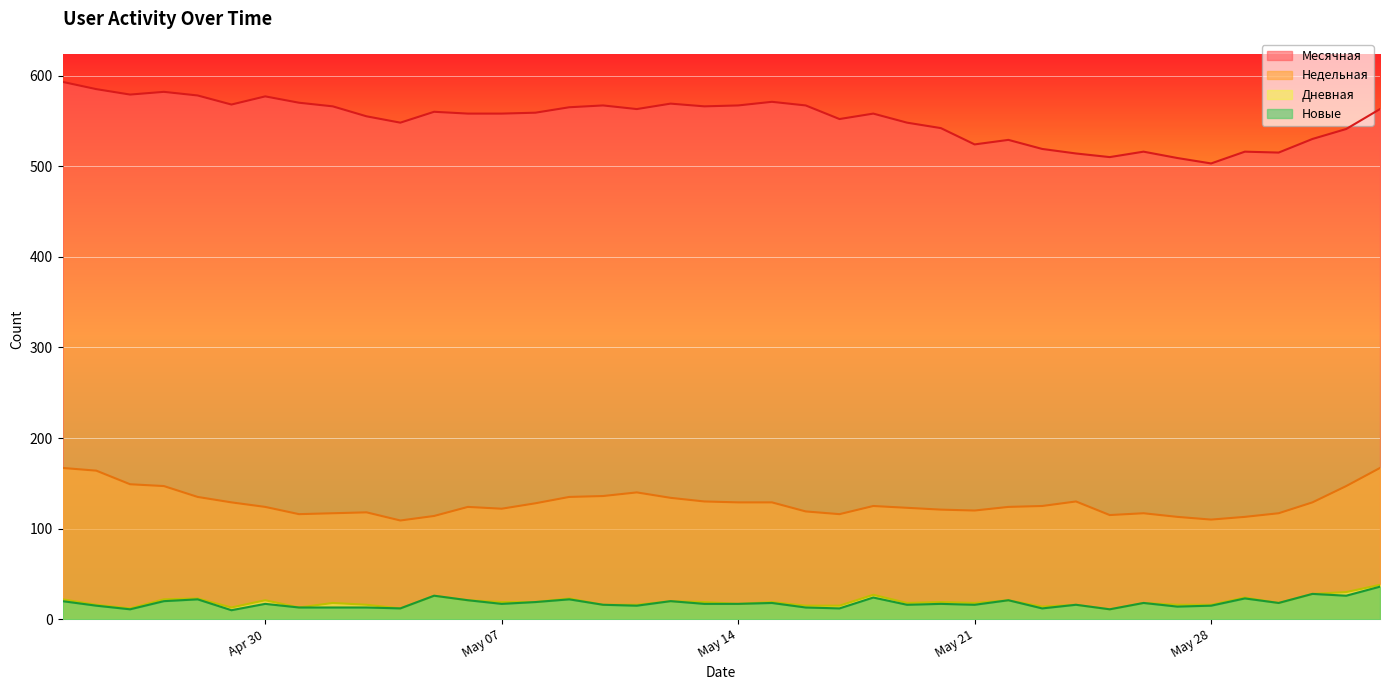

What is the greatest value displayed?

593